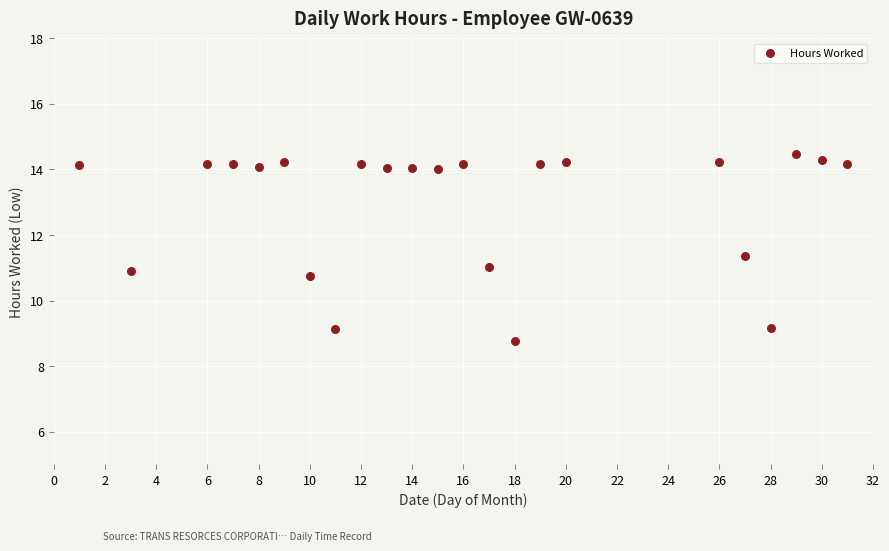

Count the number of points in this scatter plot.

23